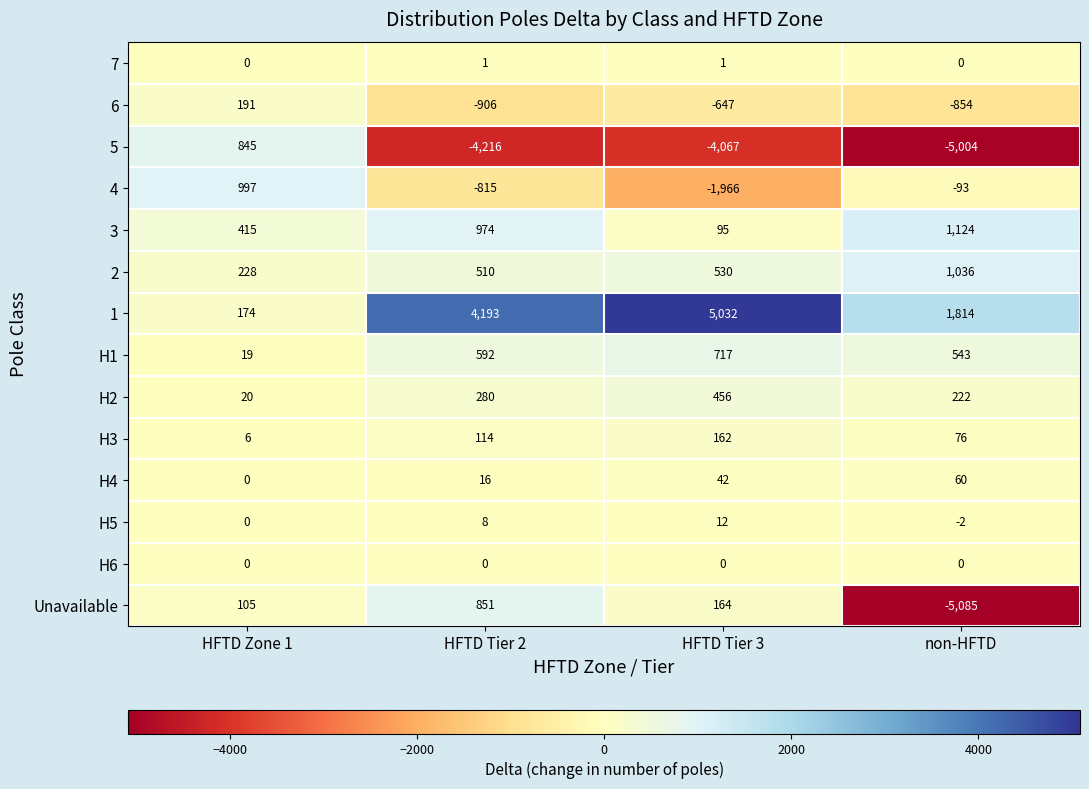

What is the spread (max minus min) of values at HFTD Tier 3?

9099